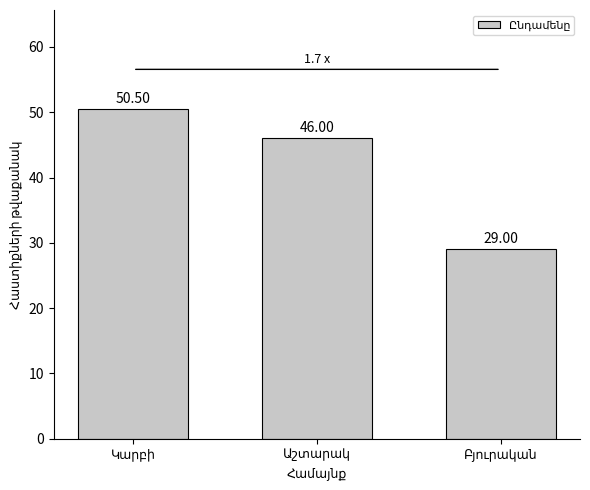

What is the minimum value shown in the chart?

29.0